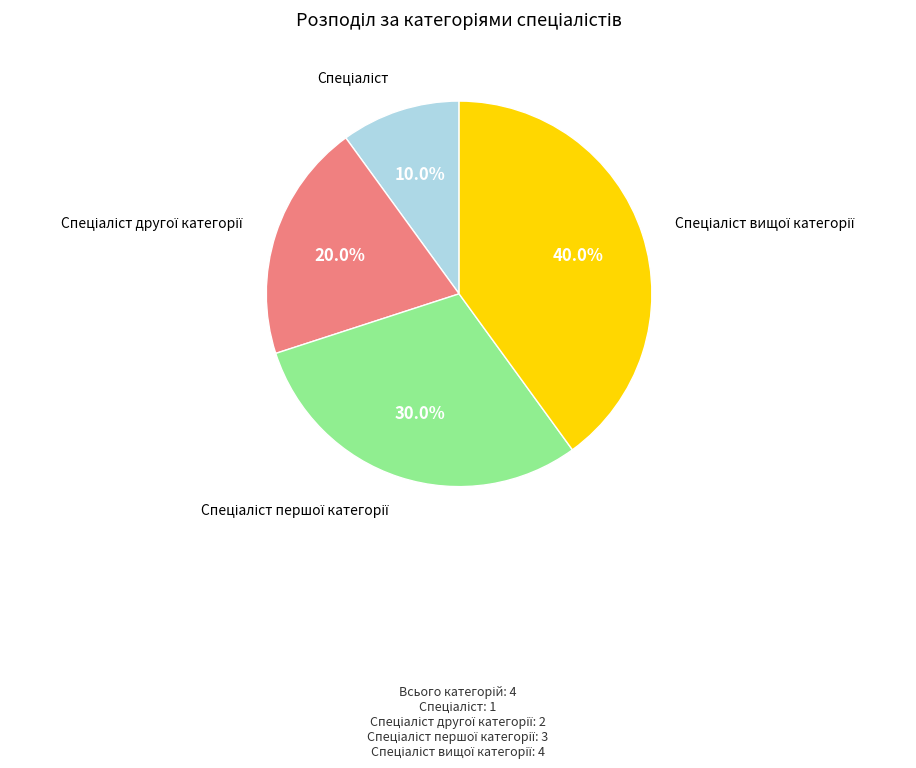

Is there any slice that represents more than half of the pie?

No